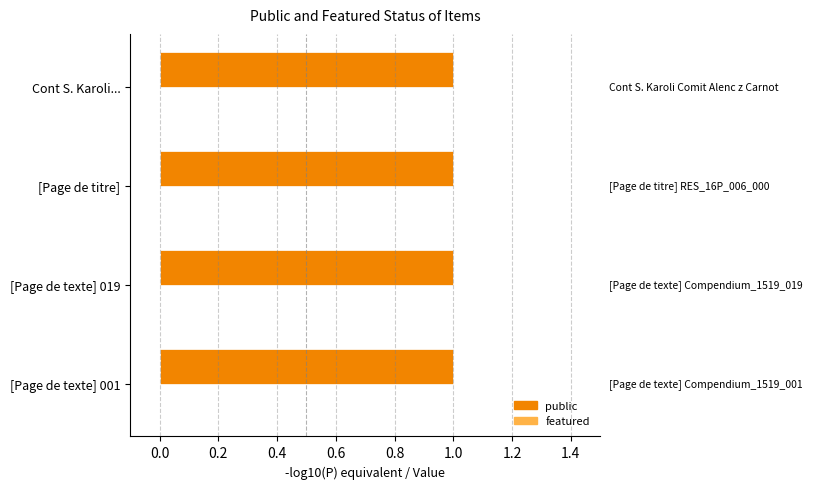

Rank the series by their maximum value, from highest to lowest.

public, featured